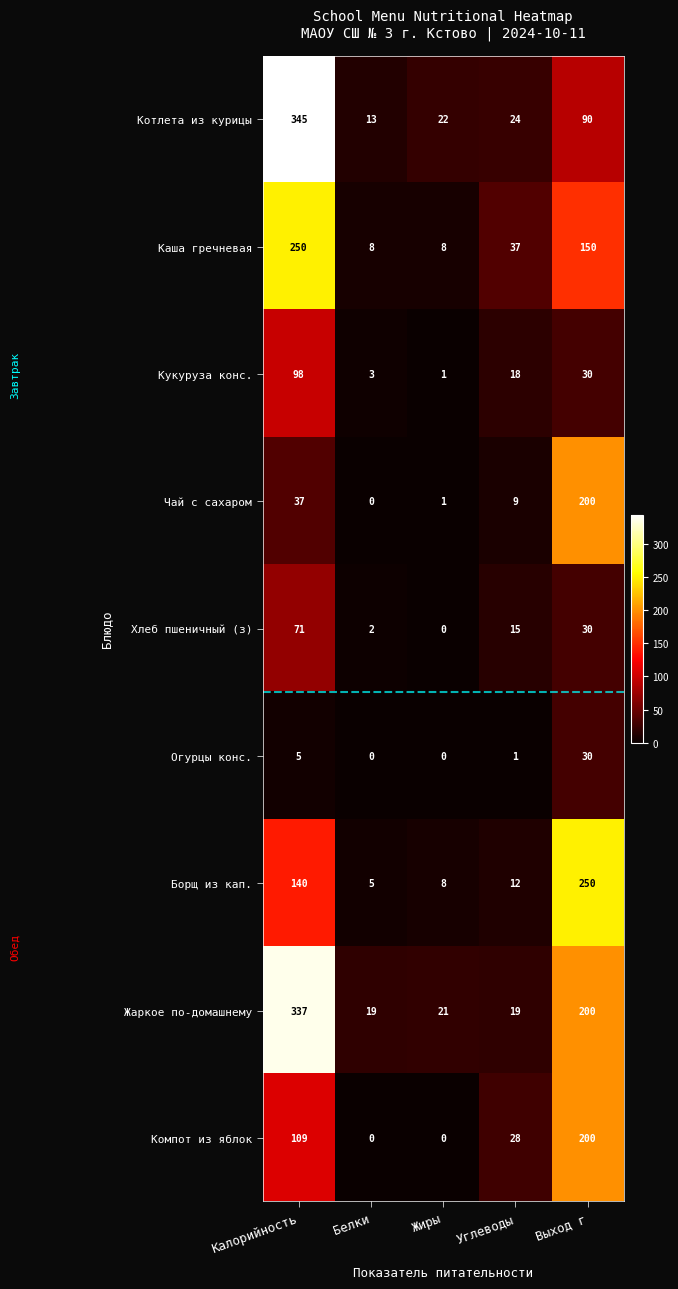

How many data points does each series have?

5